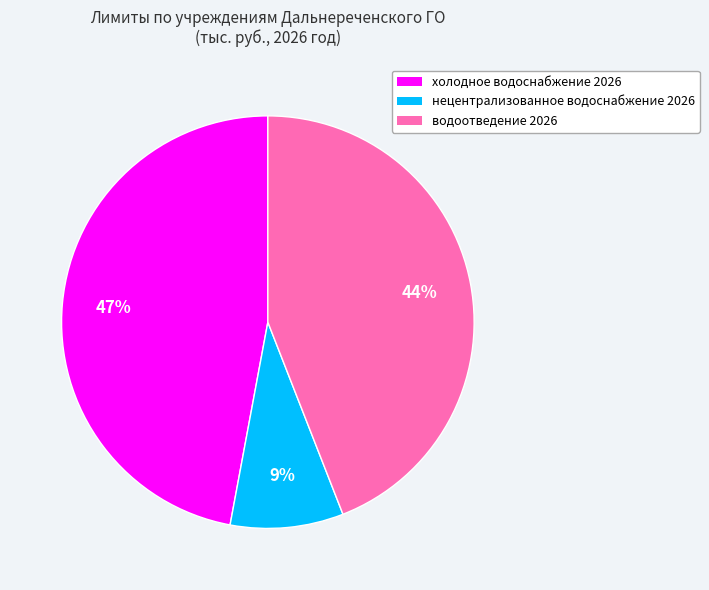

What is the smallest slice in the pie chart?

нецентрализованное водоснабжение 2026